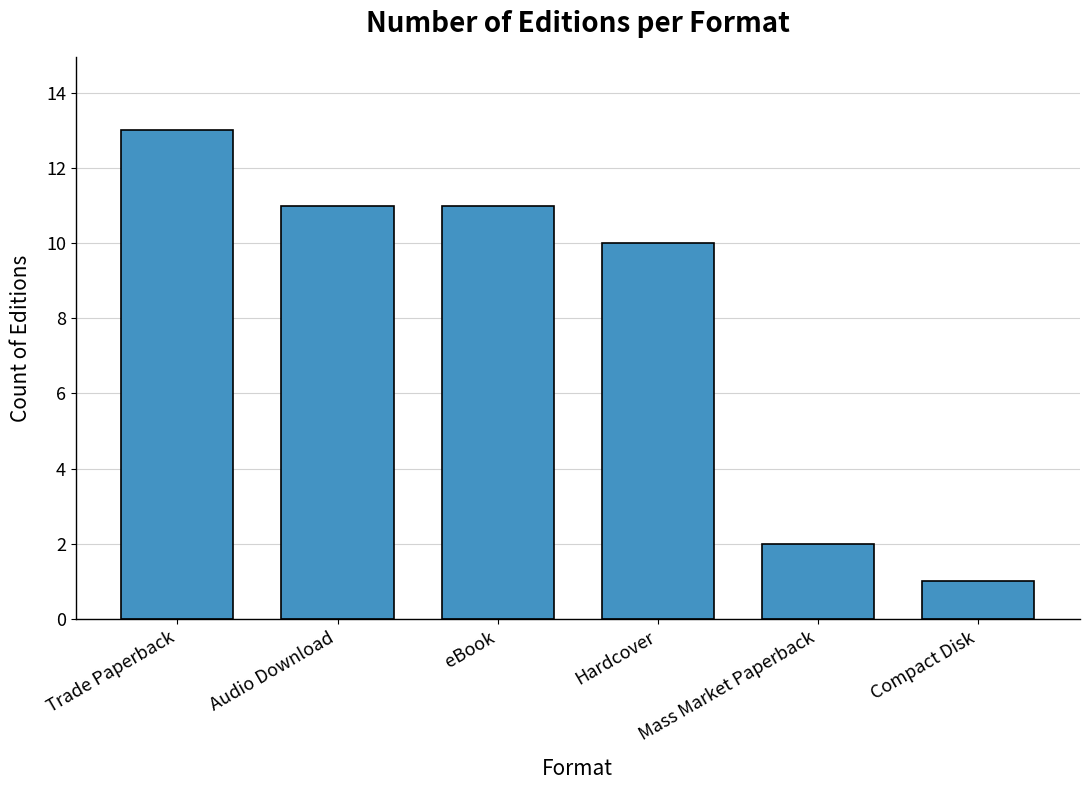

What is the change in value from Hardcover to Compact Disk?

-9